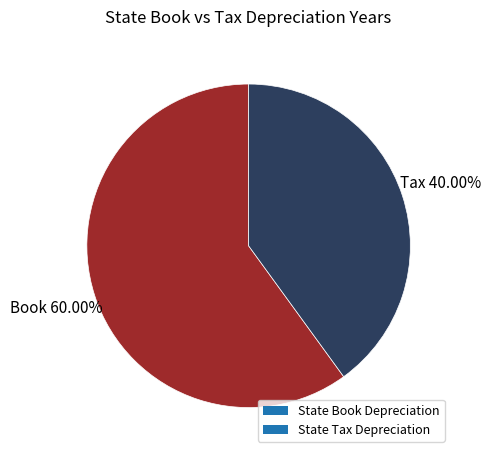

Rank the categories by value from highest to lowest.

State Book Depreciation, State Tax Depreciation